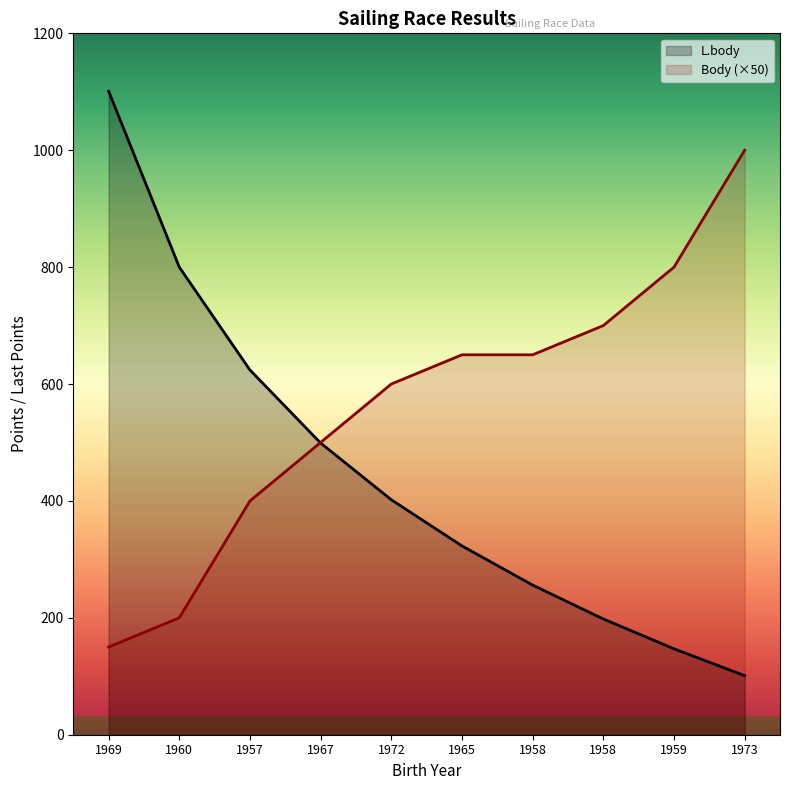

How many times do Body and L.body cross each other?

1